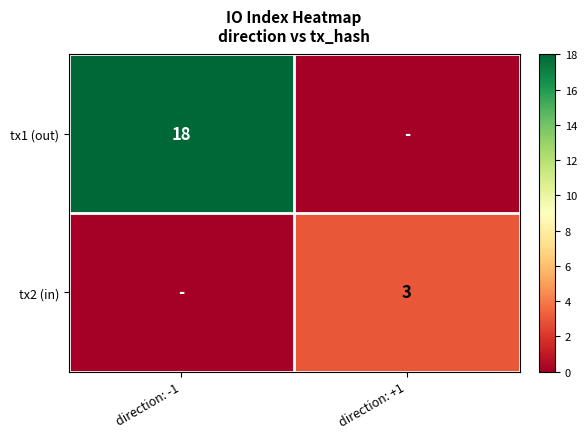

True or false: tx1 (out) has a value of 18 at direction: -1.

True